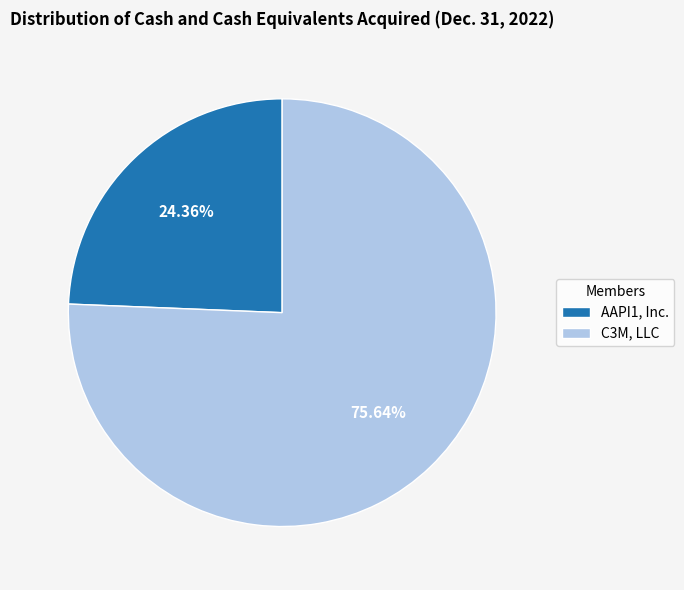

How many slices are in this pie chart?

2